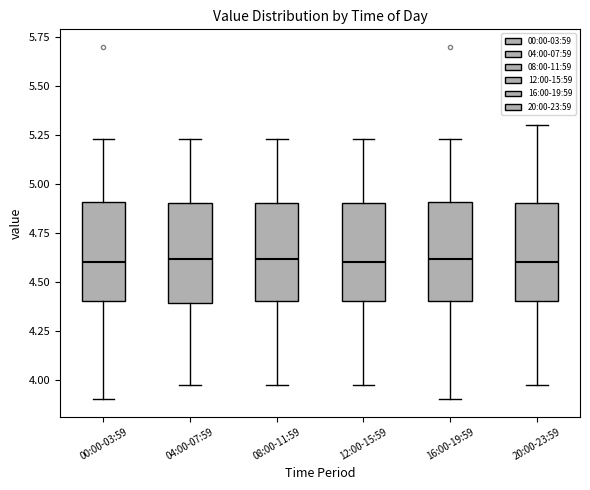

Reading left to right, read every box against the y-axis: the position of its median line, the range the box covers, and the ends of its whiskers. The values are not printed on the chart, so give them approximately, as read against the axis.

00:00-03:59: median 4.60, box 4.40 to 4.90, whiskers 3.90 to 5.25
04:00-07:59: median 4.60, box 4.40 to 4.90, whiskers 3.95 to 5.25
08:00-11:59: median 4.60, box 4.40 to 4.90, whiskers 3.95 to 5.25
12:00-15:59: median 4.60, box 4.40 to 4.90, whiskers 3.95 to 5.25
16:00-19:59: median 4.60, box 4.40 to 4.90, whiskers 3.90 to 5.25
20:00-23:59: median 4.60, box 4.40 to 4.90, whiskers 3.95 to 5.30